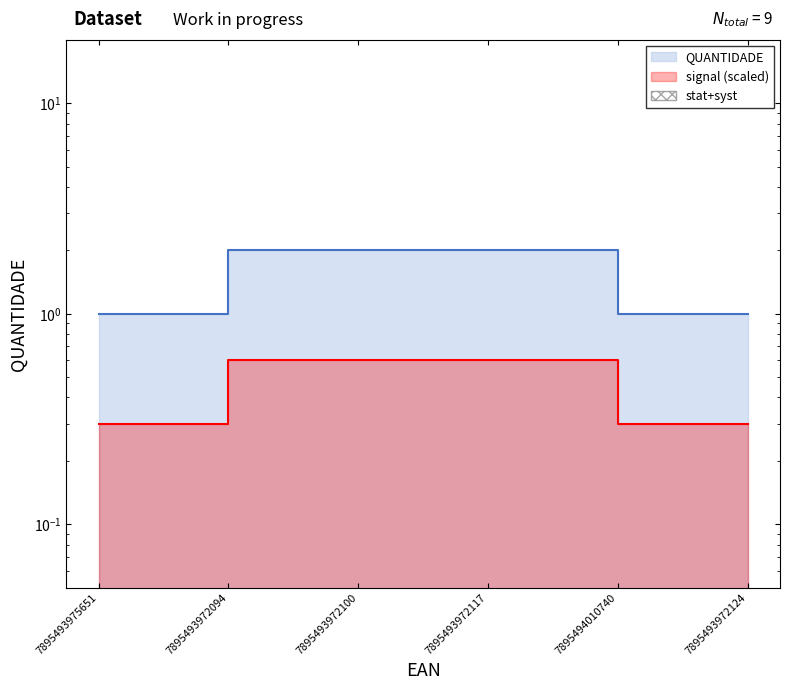

How many data points are less than 2?

3